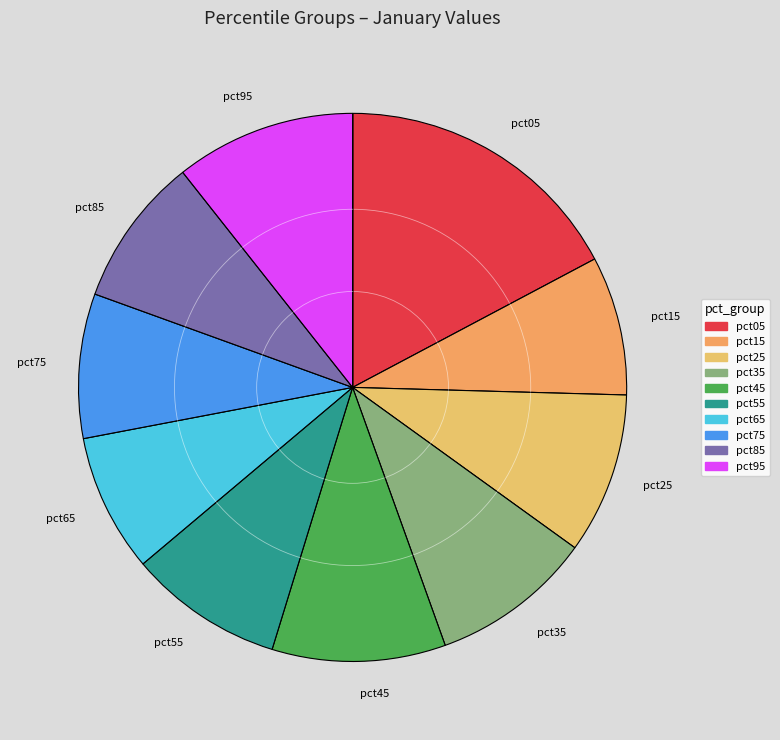

How many segments does this pie chart have?

10